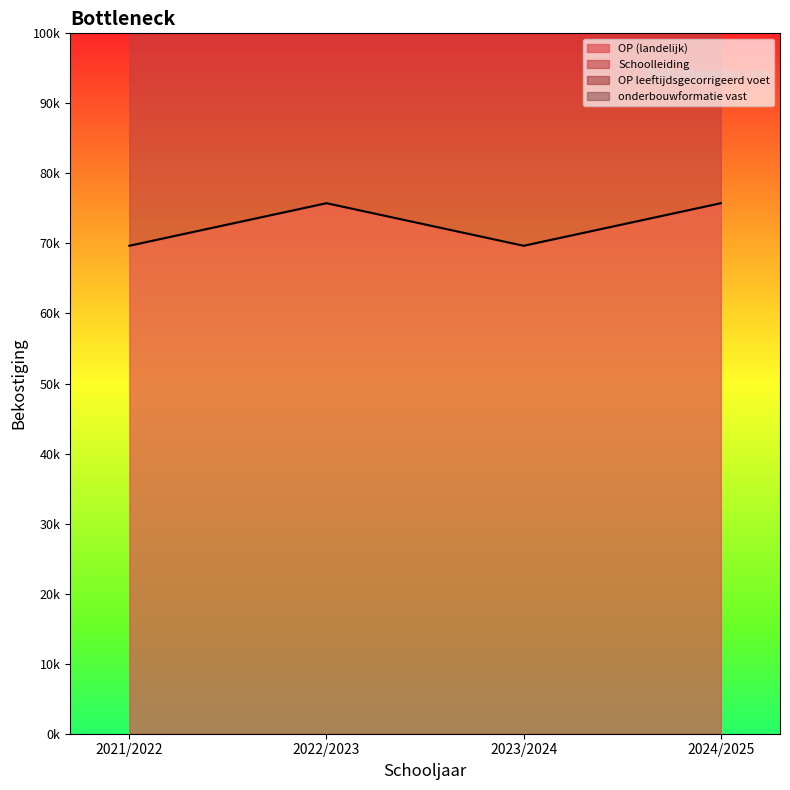

True or false: OP (landelijk) has more than 1 interior local peaks.

False